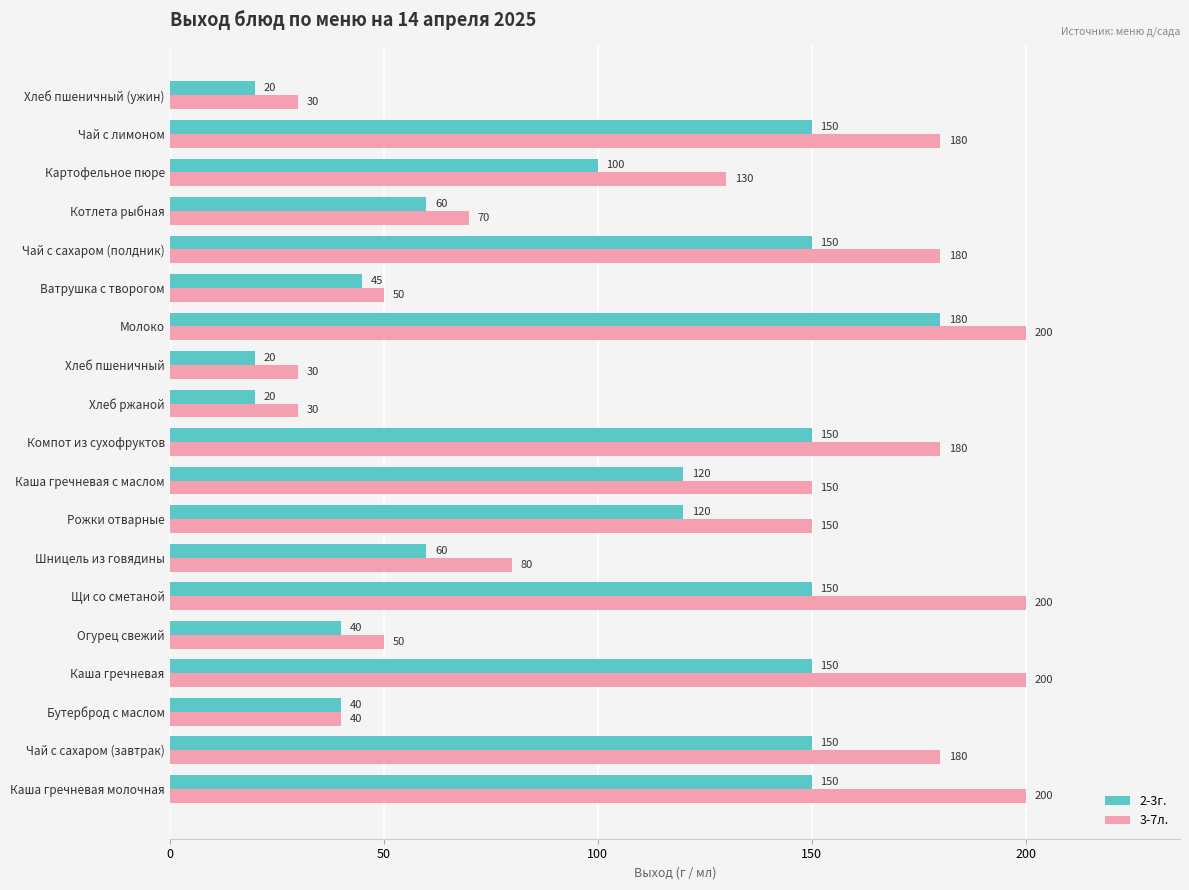

At Каша гречневая с маслом, list the series in order from smallest to largest.

2-3г., 3-7л.